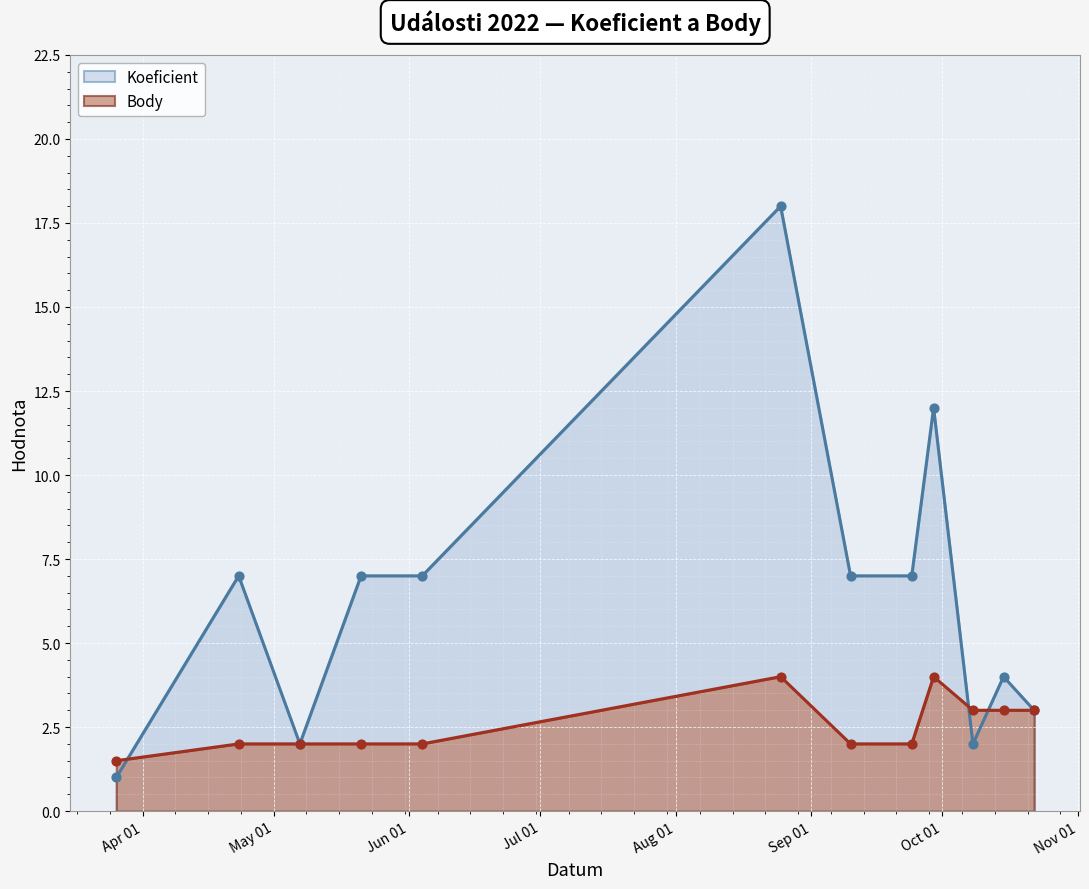

What are all the series names shown in the legend?

Koeficient, Body